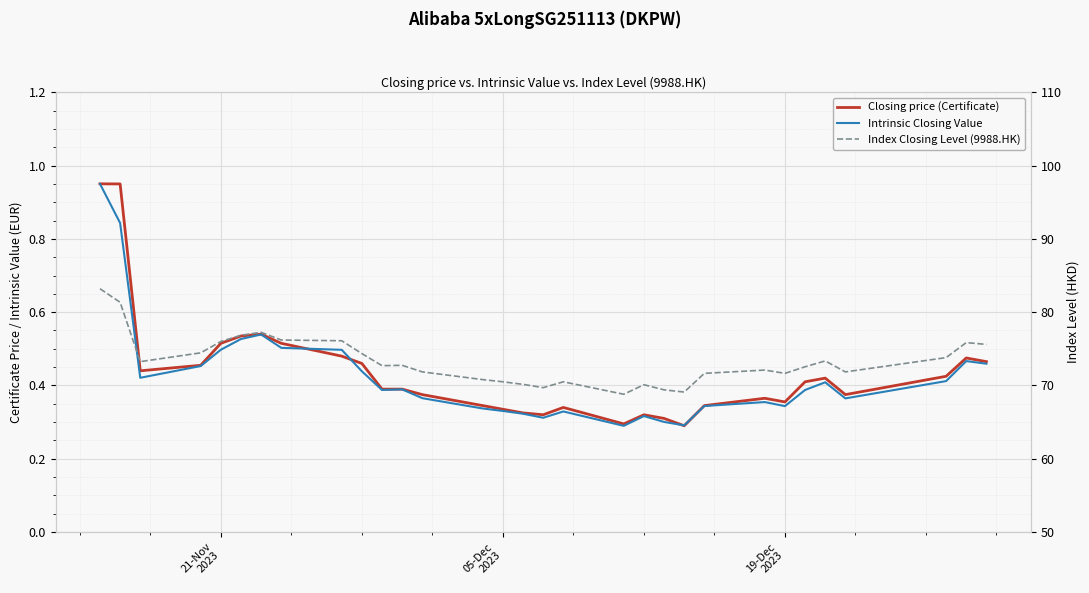

Does the chart display data point markers on the line(s)?

No